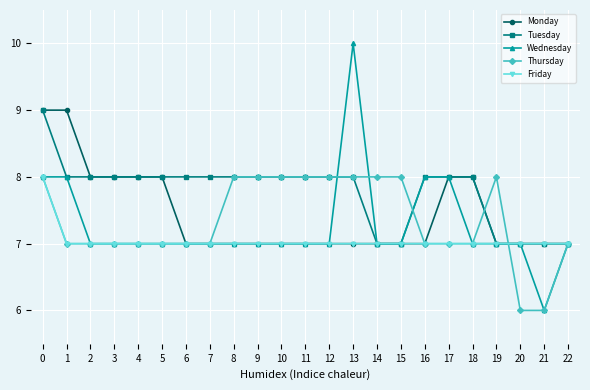

How many distinct data groups are displayed?

5